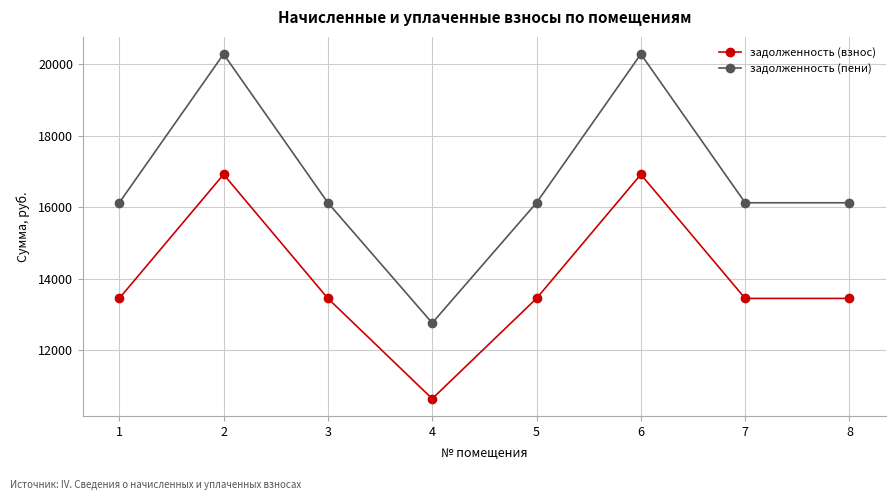

What is the maximum value shown in the chart?

20286.0